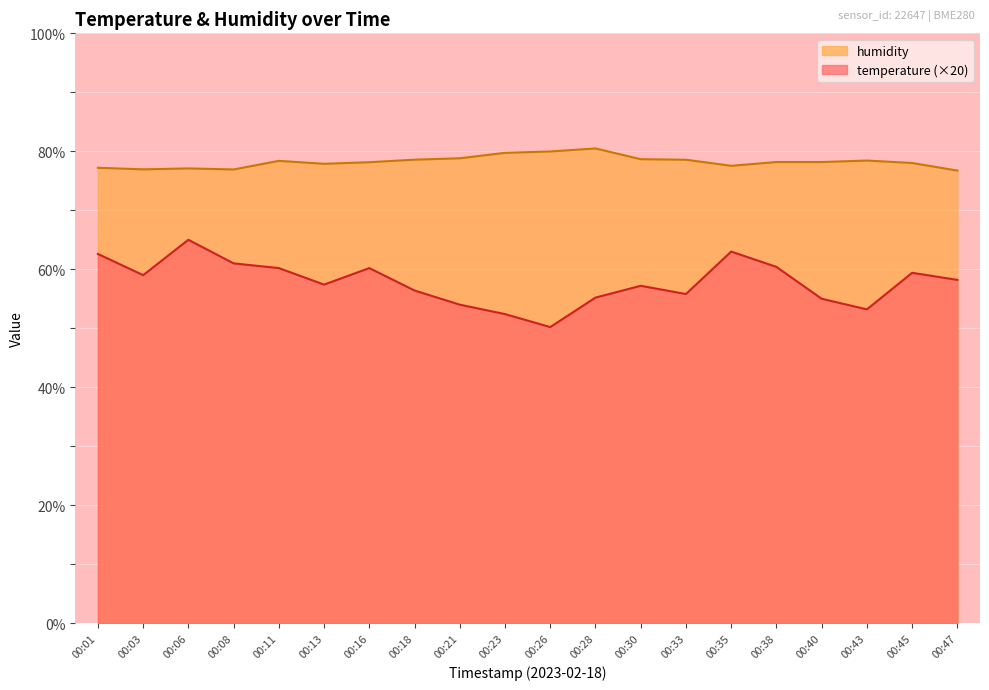

What are all the series names shown in the legend?

humidity, temperature (×20)